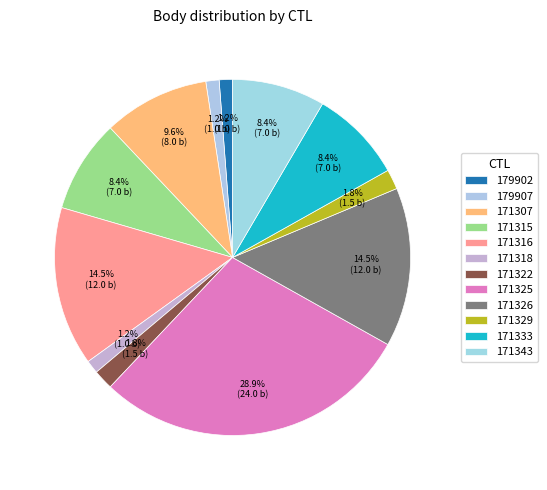

Count the number of slices in the pie.

12